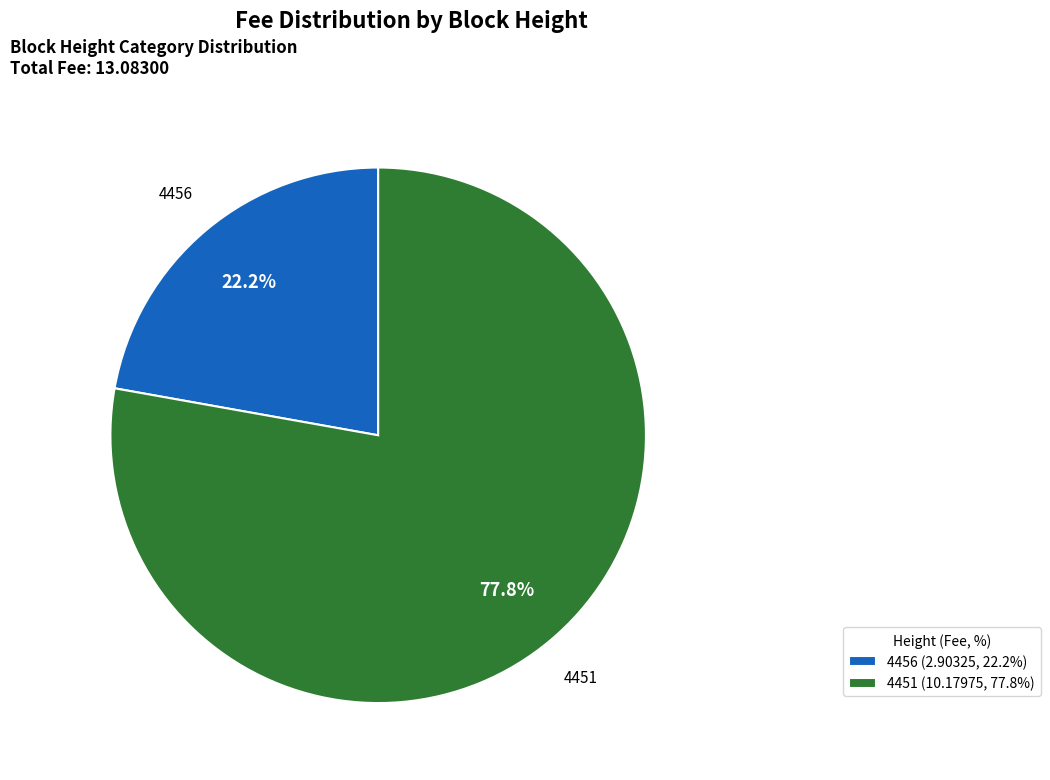

To the nearest percent, what percentage of the pie is 4451?

78%